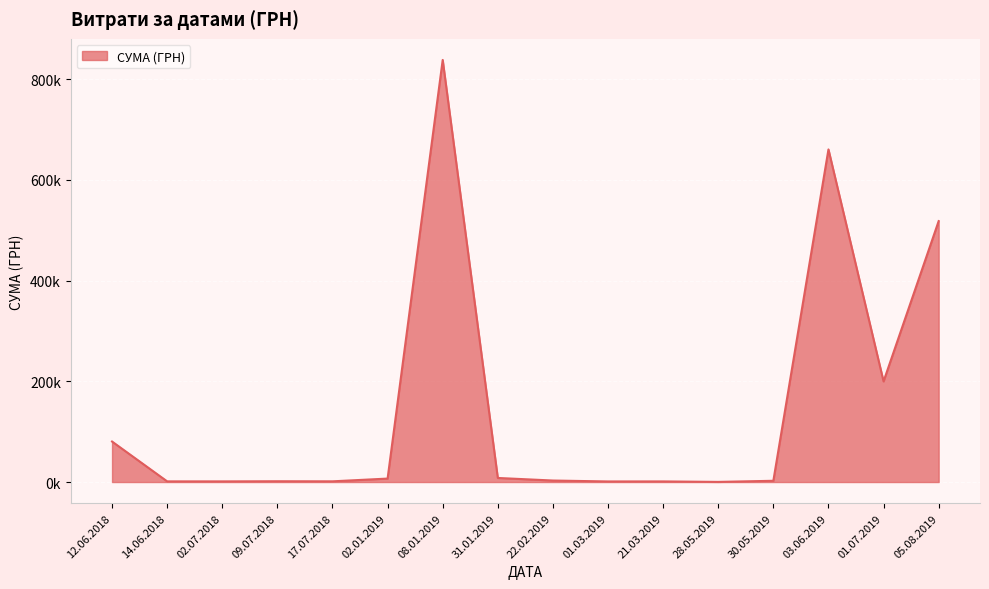

Is this an area chart (filled region under the line)?

Yes